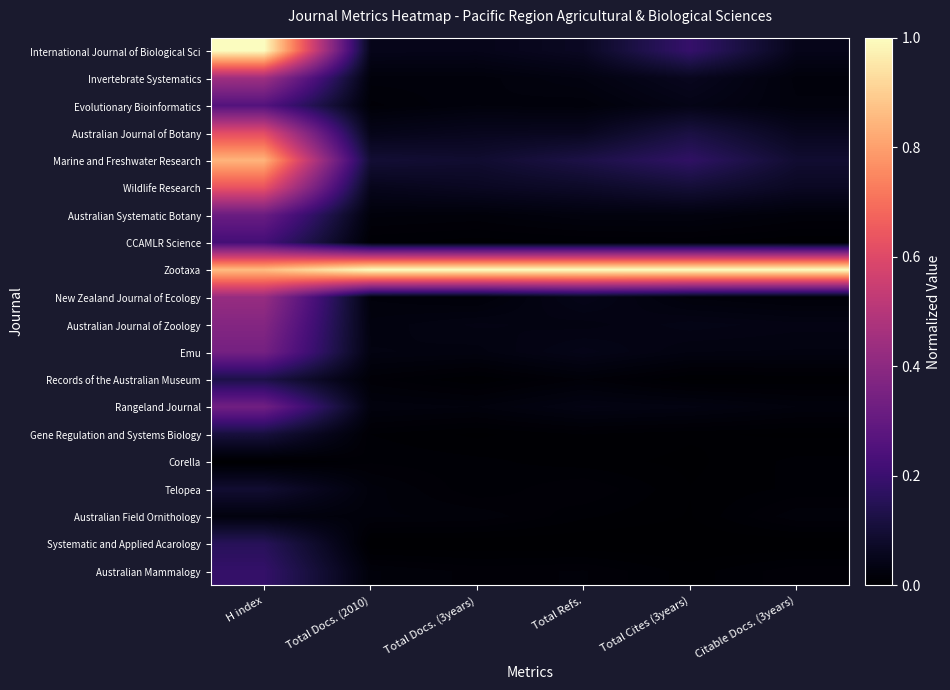

Rank the series at Total Cites (3years) from lowest to highest value.

Systematic and Applied Acarology, Corella, Records of the Australian Museum, Australian Field Ornithology, Telopea, Gene Regulation and Systems Biology, Australian Mammalogy, CCAMLR Science, New Zealand Journal of Ecology, Australian Systematic Botany, Emu, Rangeland Journal, Australian Journal of Zoology, Evolutionary Bioinformatics, Invertebrate Systematics, Wildlife Research, Australian Journal of Botany, Marine and Freshwater Research, International Journal of Biological Sci, Zootaxa